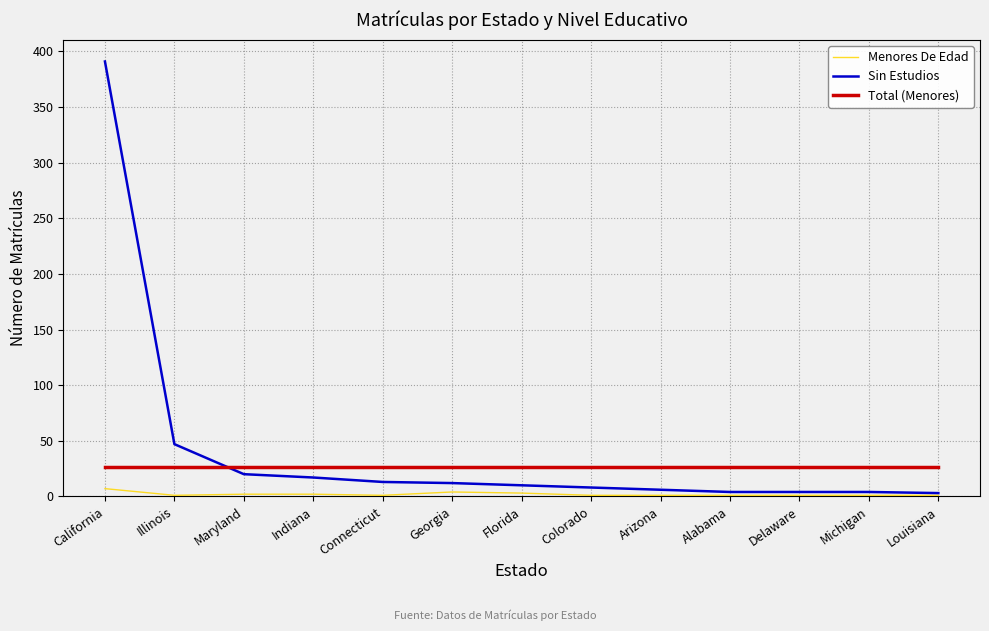

Which label corresponds to the largest value in the chart?

California